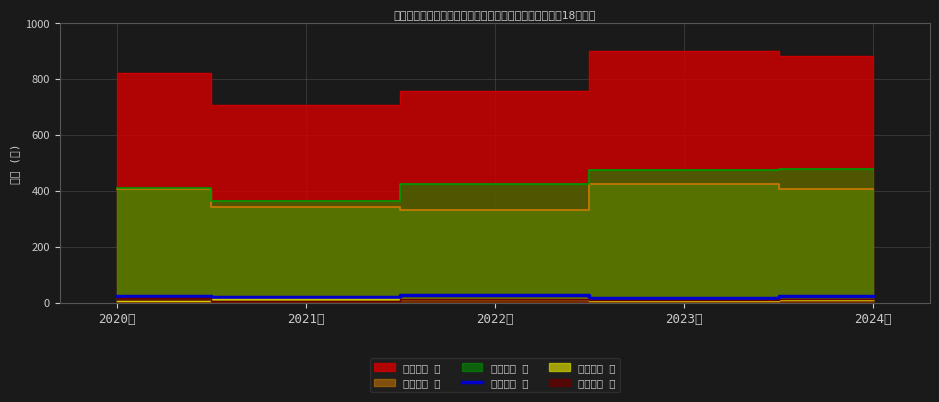

The 終止收養 計 series shows 27 at 2022年. True or false?

True